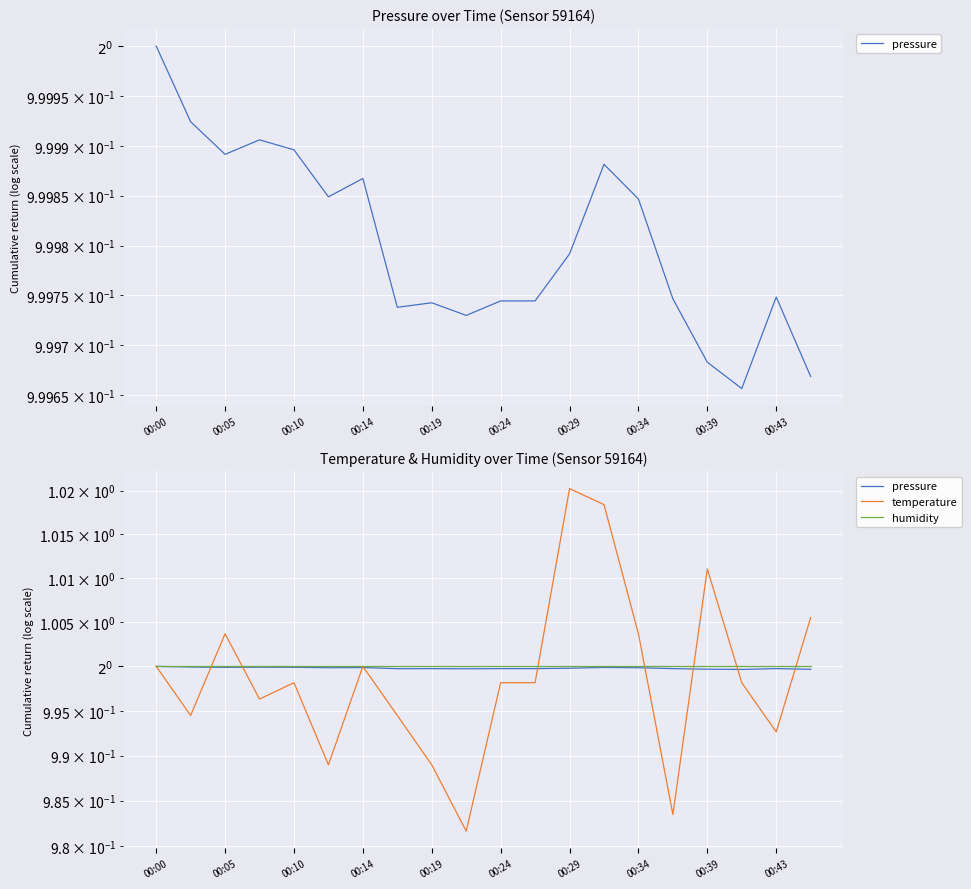

How many lines are shown in the chart?

3